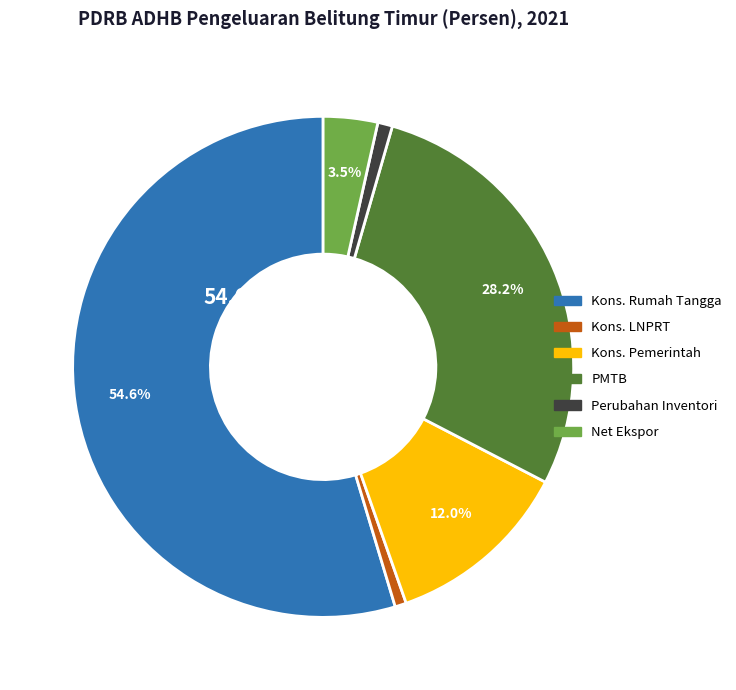

Which slice is the largest?

Kons. Rumah Tangga